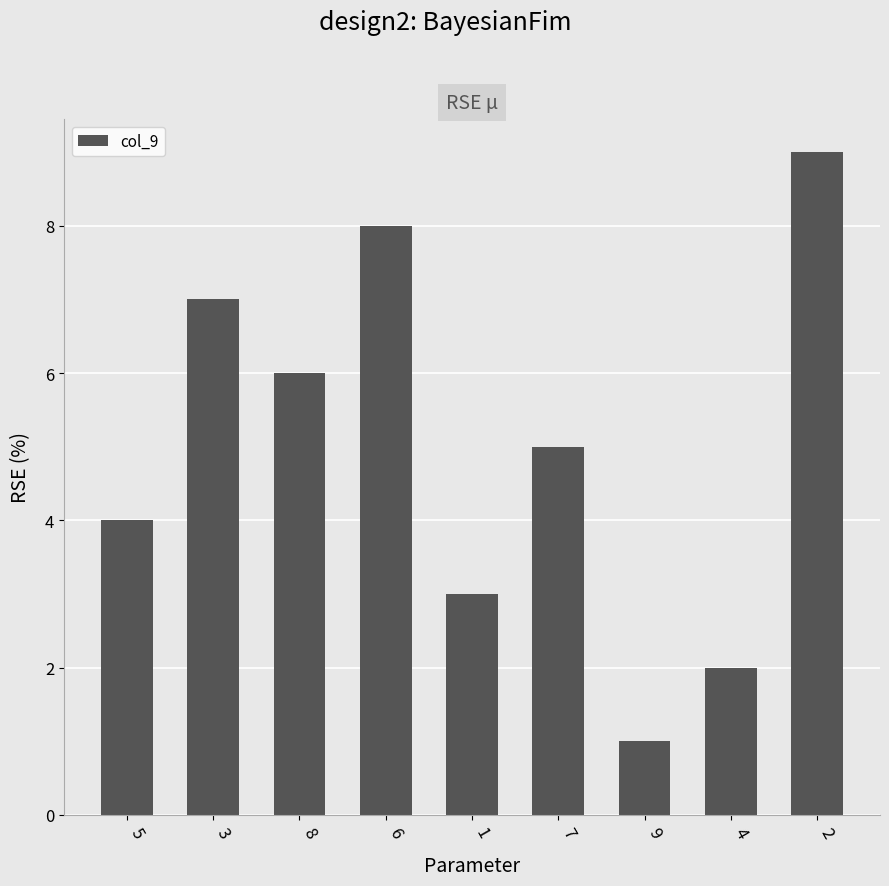

What is the average value?

5